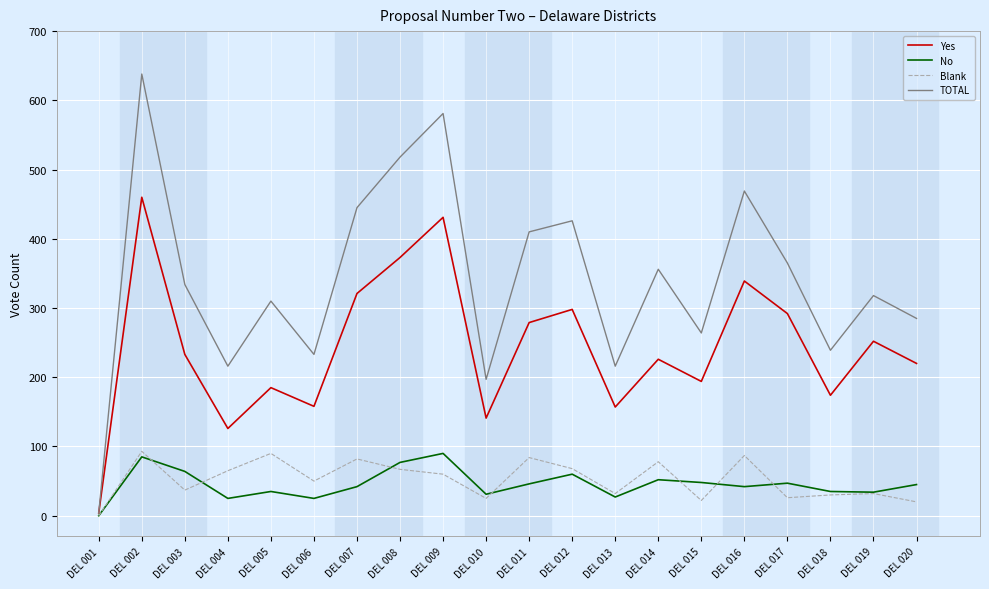

How many lines are shown in the chart?

4